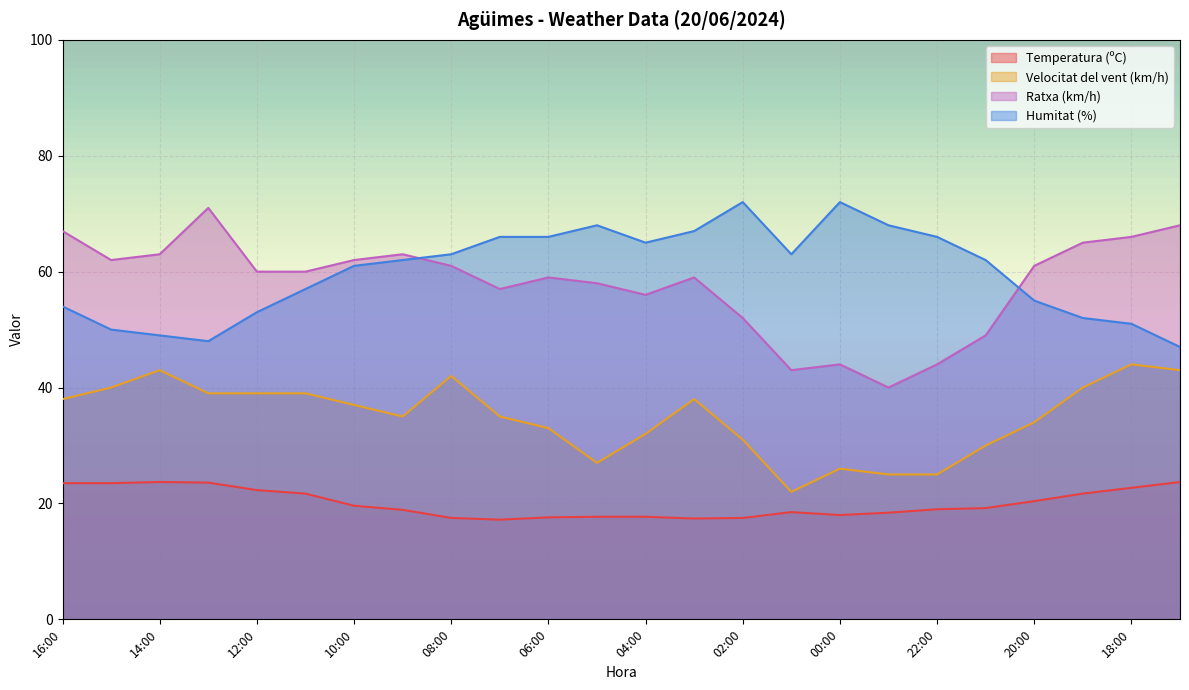

What is the total value across all series at 00:00?

160.0